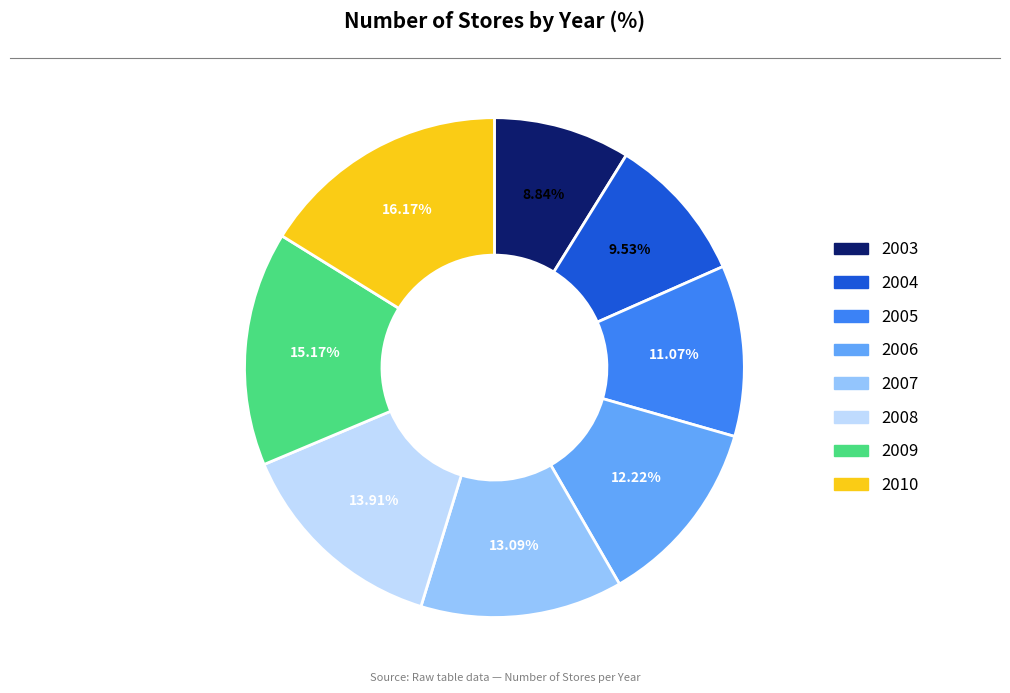

To the nearest percent, what is the combined percentage of 2007 and 2009?

28%